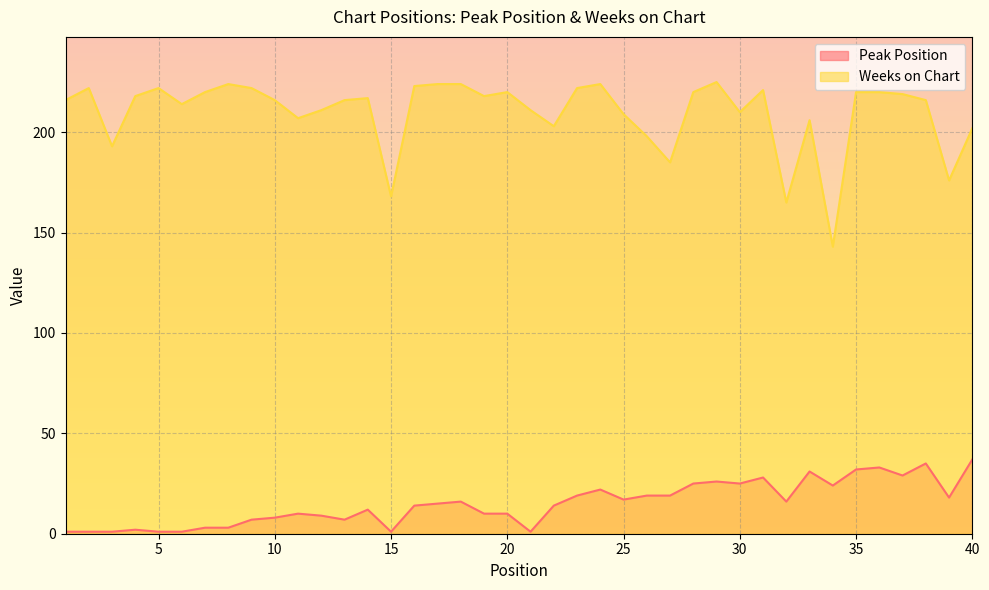

Rank the series by their average value, from highest to lowest.

Weeks on Chart, Peak Position